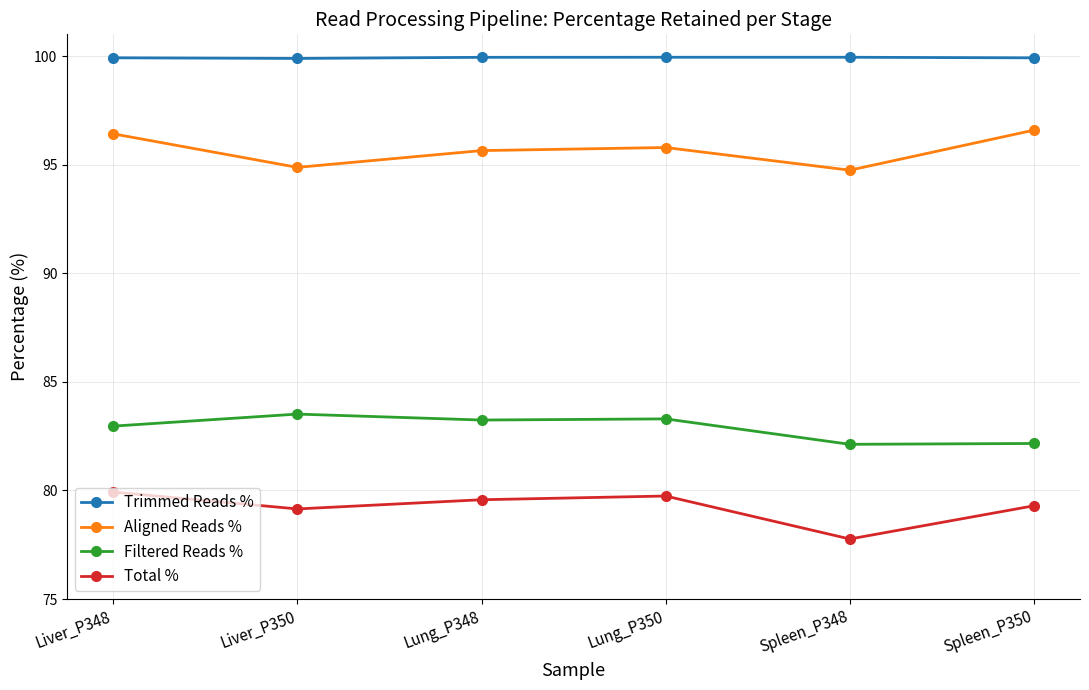

Is it true that Total % equals 114.2 at Lung_P350?

False